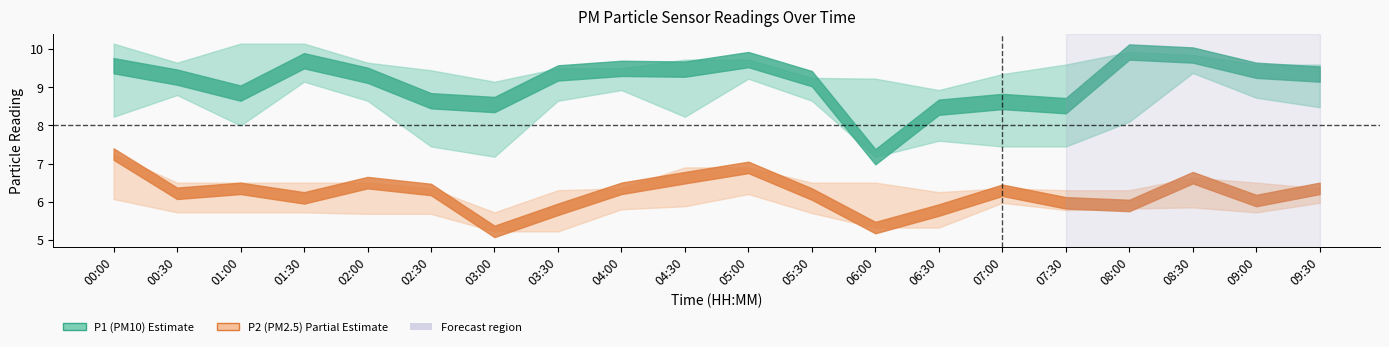

What is the label of the 14th point from the left?

06:30